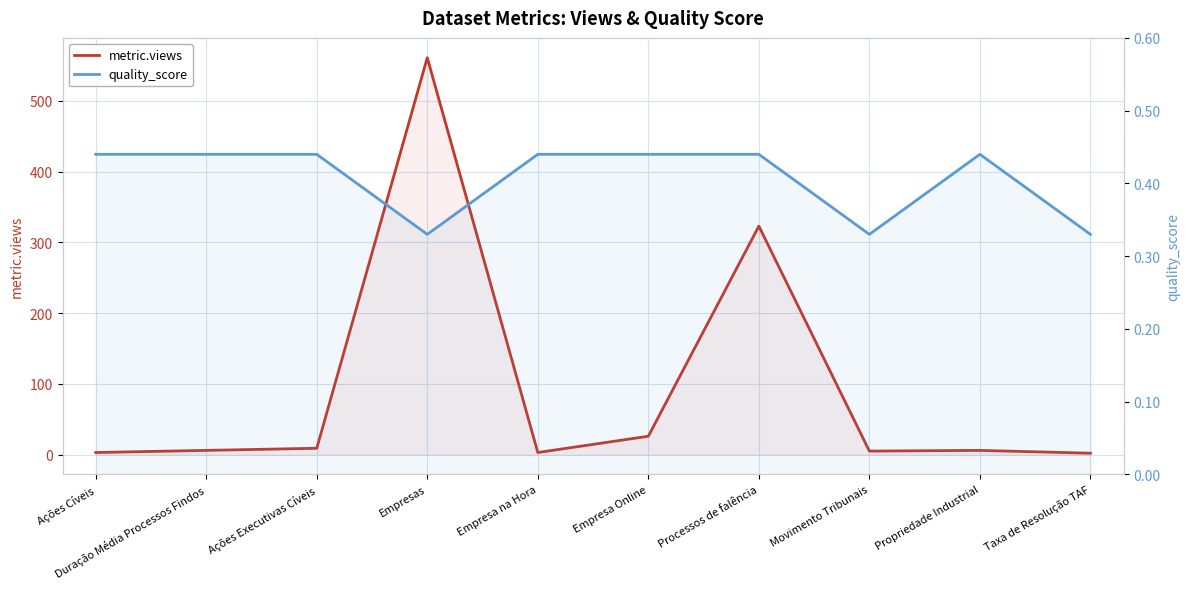

At which label does metric.views reach its minimum?

Taxa de Resolução TAF